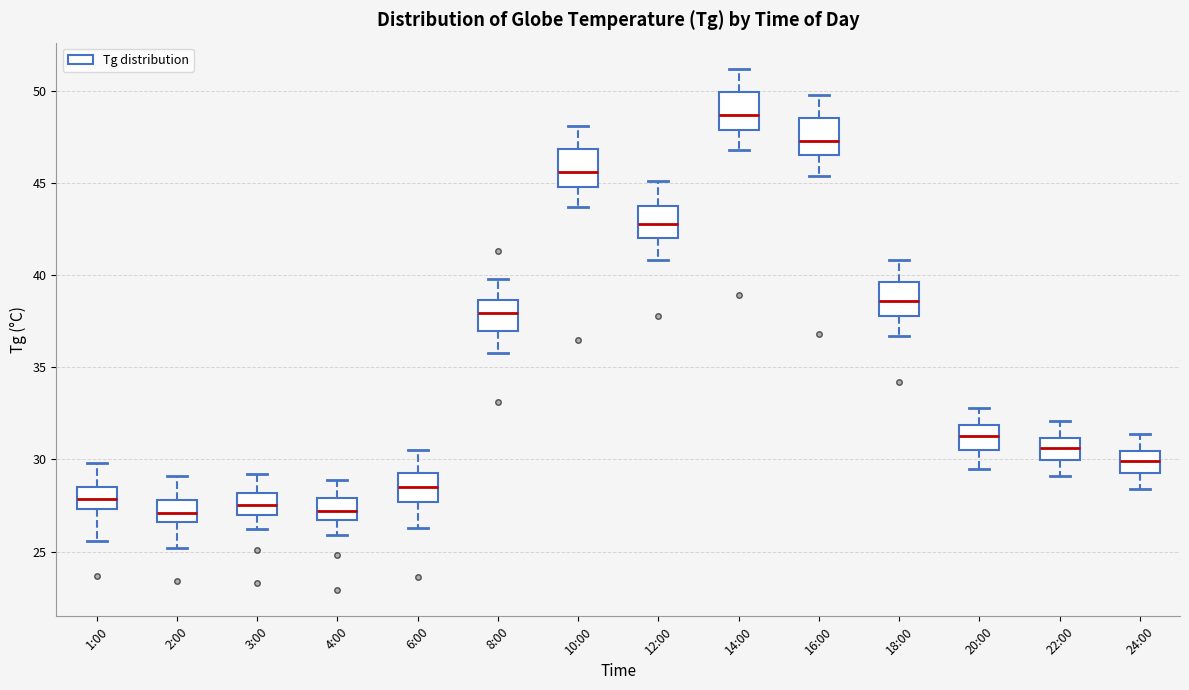

Reading left to right, transcribe this box plot: for each box, give where its median line is, the range the box spans, and where its two whiskers end, as read against the y-axis. The values are not printed on the chart, so give them approximately, as read against the axis.

1:00: median 28.0, box 27.5 to 28.5, whiskers 25.5 to 30.0
2:00: median 27.0, box 26.5 to 28.0, whiskers 25.0 to 29.0
3:00: median 27.5, box 27.0 to 28.0, whiskers 26.0 to 29.0
4:00: median 27.0, box 26.5 to 28.0, whiskers 26.0 to 29.0
6:00: median 28.5, box 27.5 to 29.5, whiskers 26.5 to 30.5
8:00: median 38.0, box 37.0 to 38.5, whiskers 36.0 to 40.0
10:00: median 45.5, box 45.0 to 47.0, whiskers 43.5 to 48.0
12:00: median 43.0, box 42.0 to 44.0, whiskers 41.0 to 45.0
14:00: median 48.5, box 48.0 to 50.0, whiskers 47.0 to 51.0
16:00: median 47.5, box 46.5 to 48.5, whiskers 45.5 to 50.0
18:00: median 38.5, box 38.0 to 39.5, whiskers 36.5 to 41.0
20:00: median 31.5, box 30.5 to 32.0, whiskers 29.5 to 33.0
22:00: median 30.5, box 30.0 to 31.0, whiskers 29.0 to 32.0
24:00: median 30.0, box 29.5 to 30.5, whiskers 28.5 to 31.5